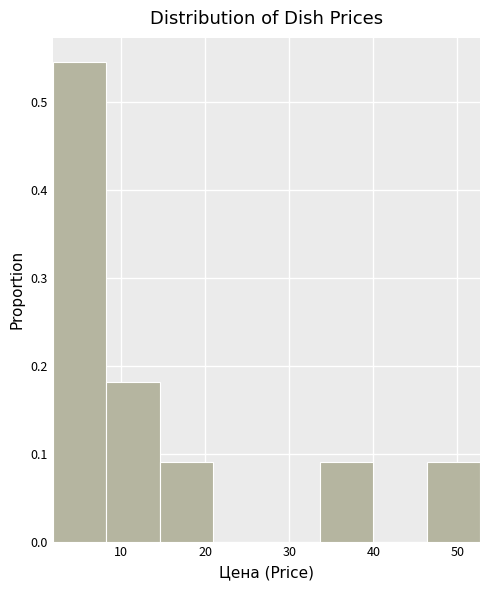

How tall is the bar that spans 8 to 15 on the x-axis? Neither the bar edges nor the heights are printed on the chart, so give them approximately, as read against the axes.

0.18